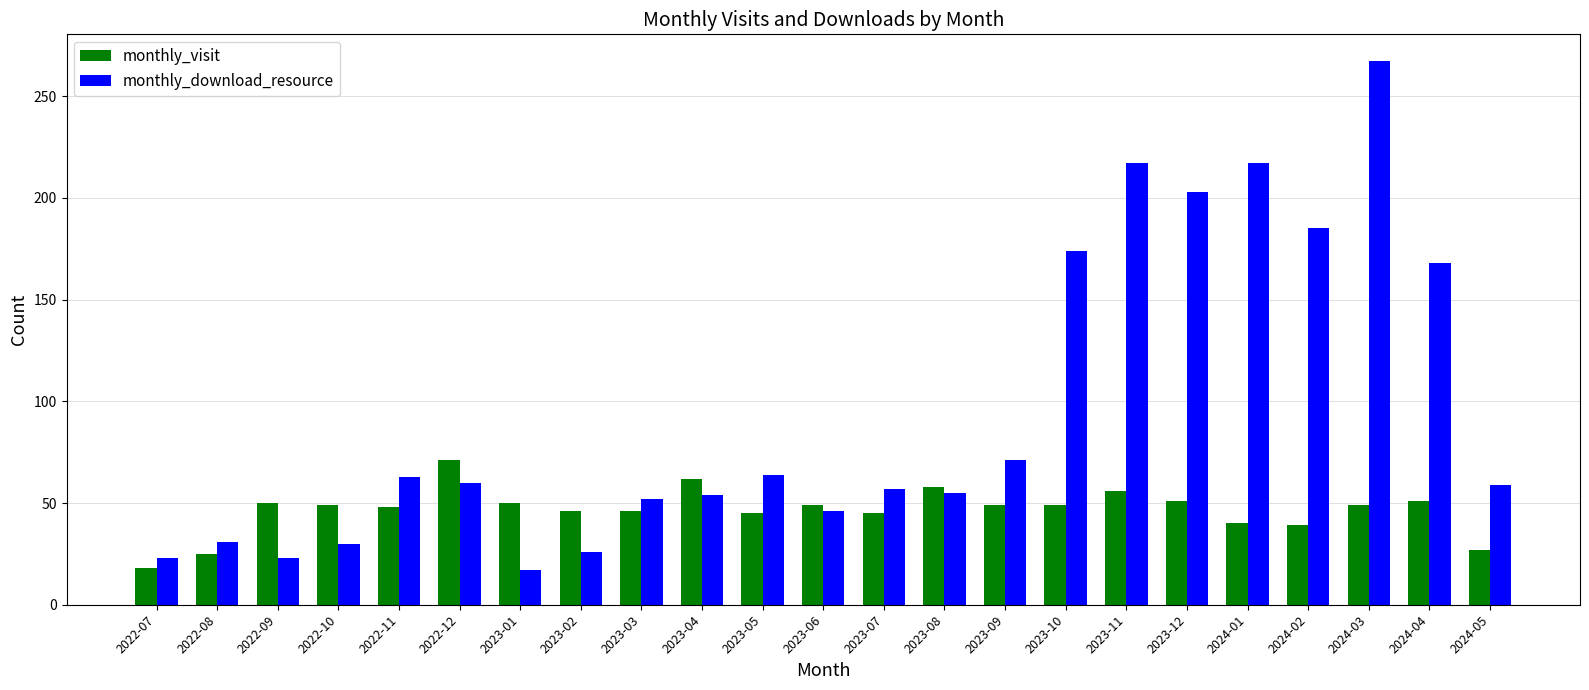

At which label does monthly_visit reach its peak?

2022-12